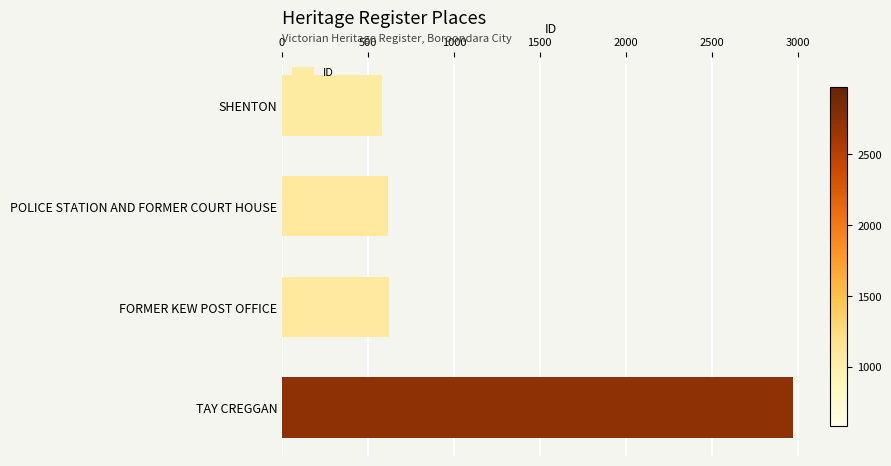

What is the difference between the second highest and second lowest values?

1